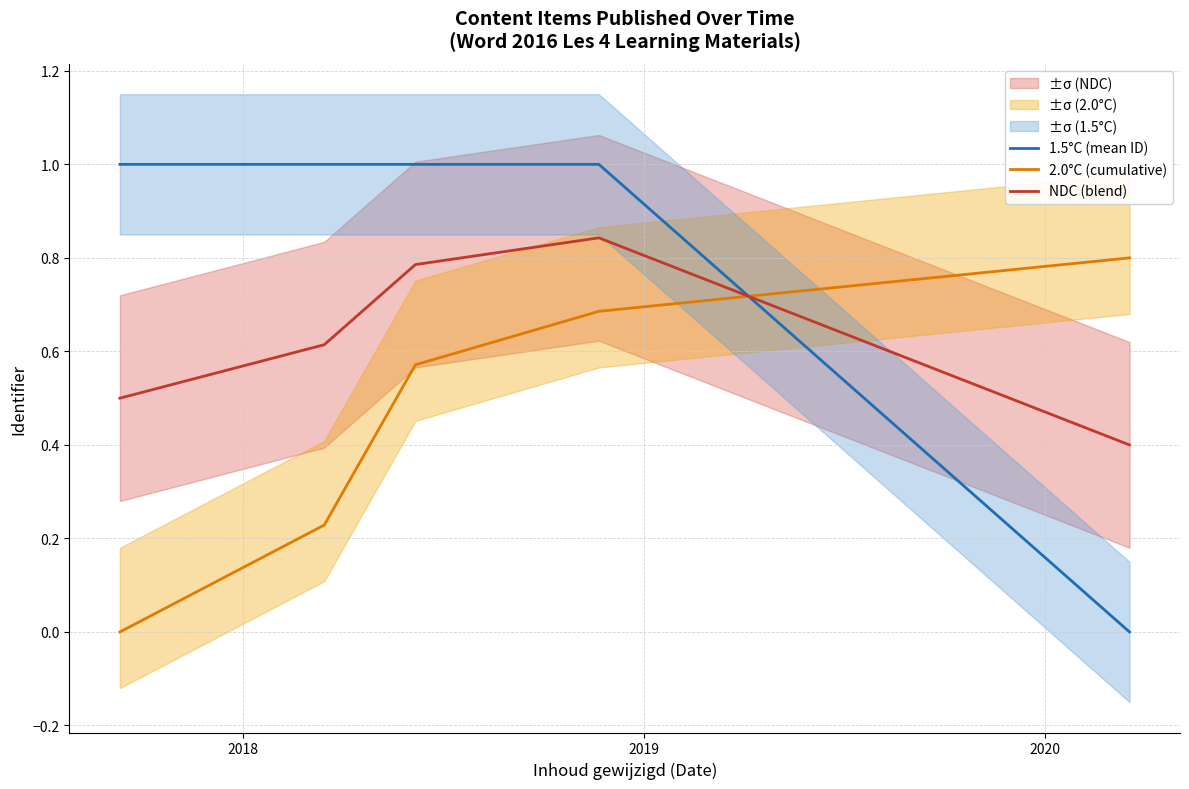

Reading left to right, transcribe all the data shown in this chart.

1.5°C (mean ID): 1.0	1.0	1.0	1.0	0.0
2.0°C (cumulative): 0.0	0.2	0.6	0.7	0.8
NDC (blend): 0.5	0.6	0.8	0.8	0.4